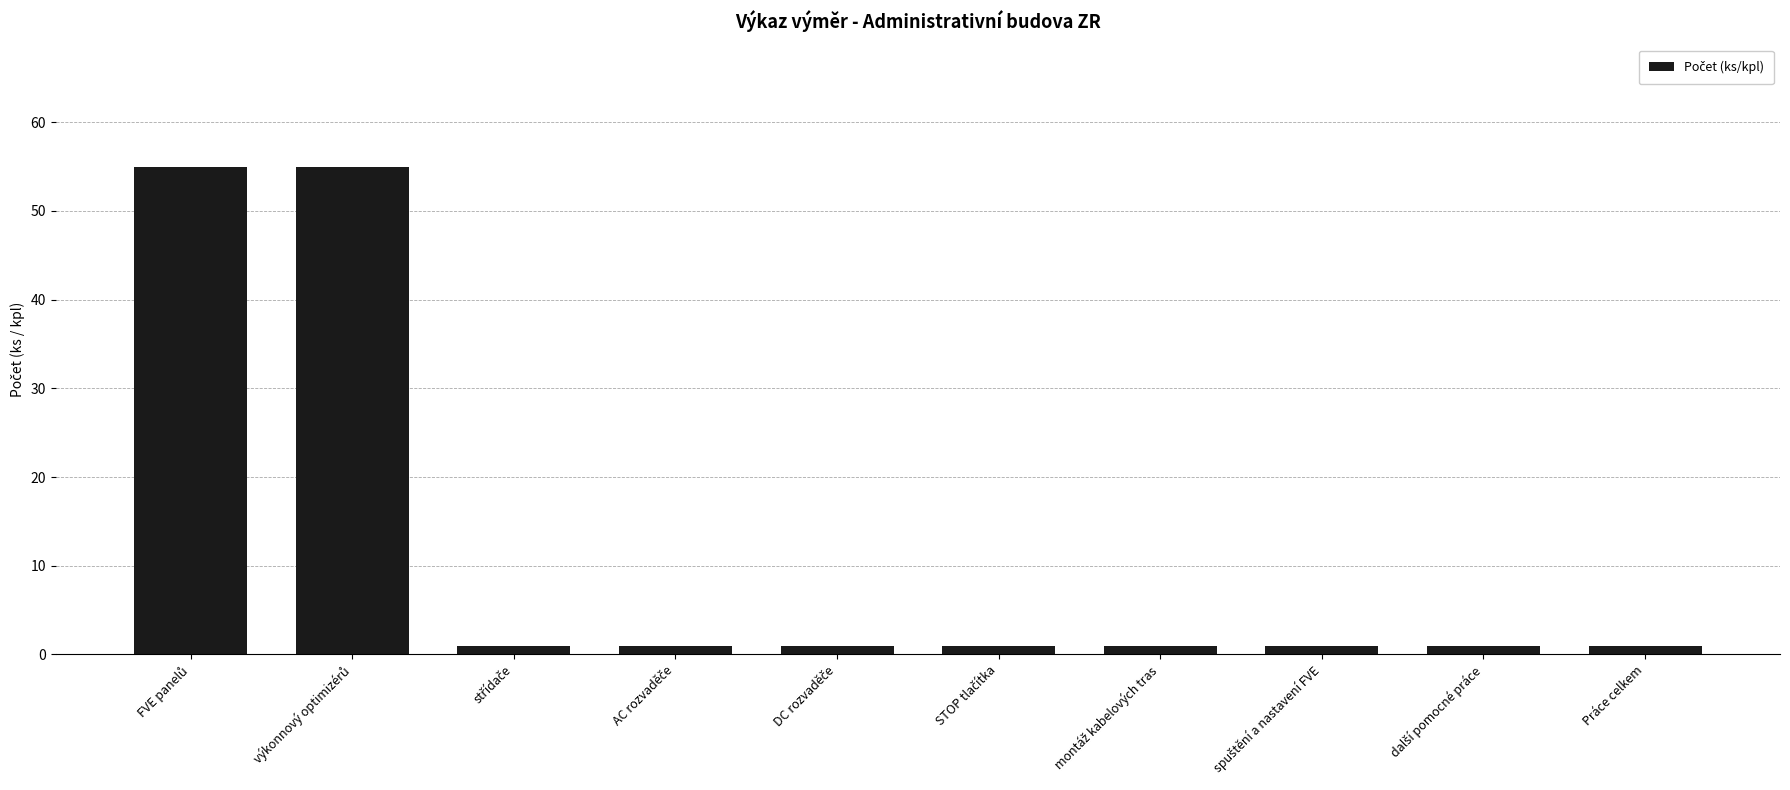

What is the maximum value shown in the chart?

55